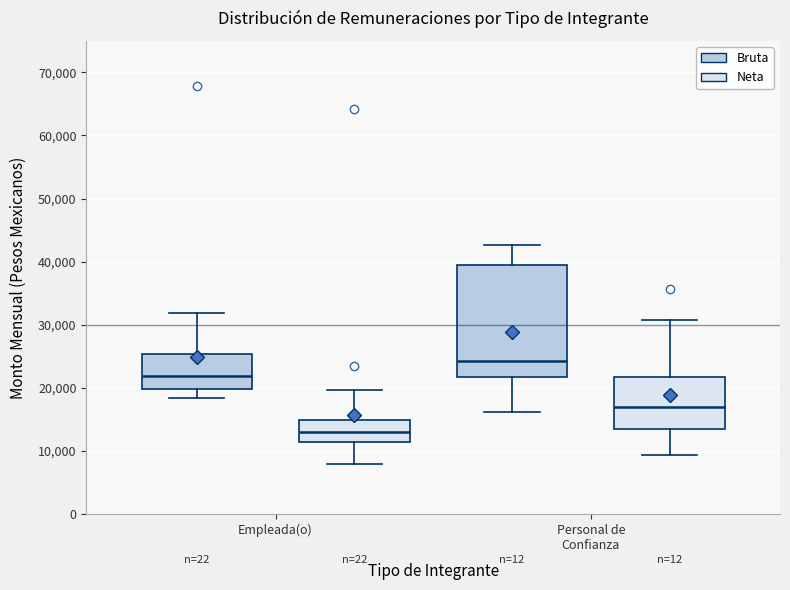

Where does the upper whisker of the box for Personal de Confianza (Neta) end on the y-axis? The values are not printed on the chart, so give them approximately, as read against the axis.

31000